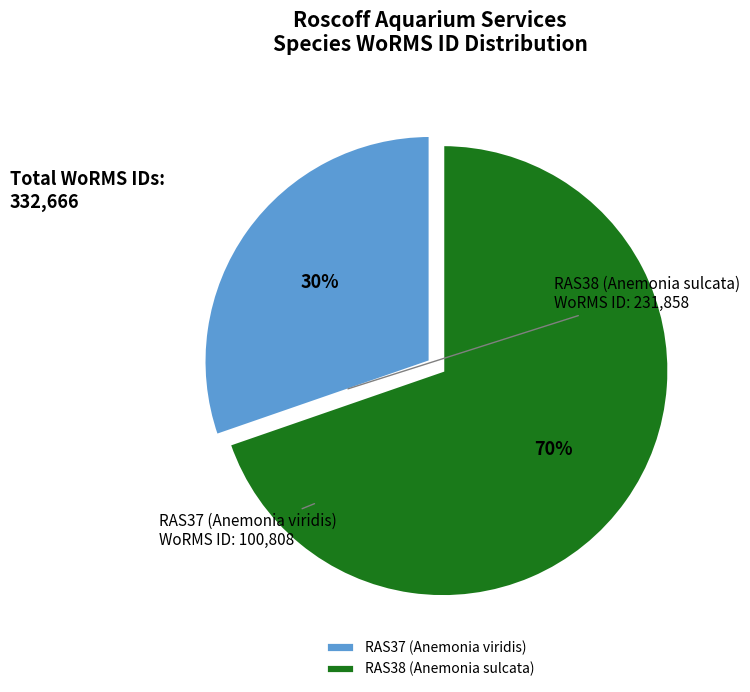

To the nearest percent, what percentage of the pie is RAS37 (Anemonia viridis)?

30%